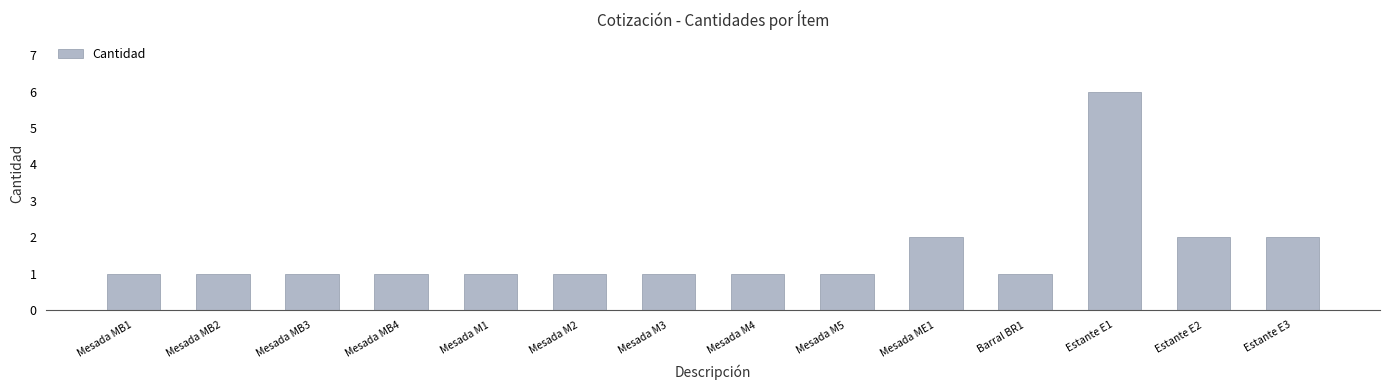

What is the sum of all values?

22